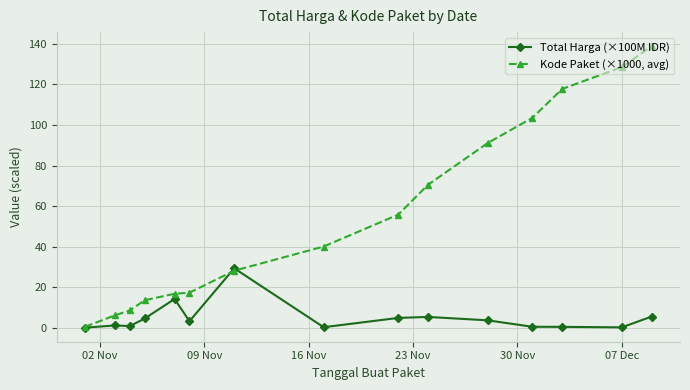

List the series in order of their peak value, highest first.

Kode Paket (×1000, avg), Total Harga (×100M IDR)